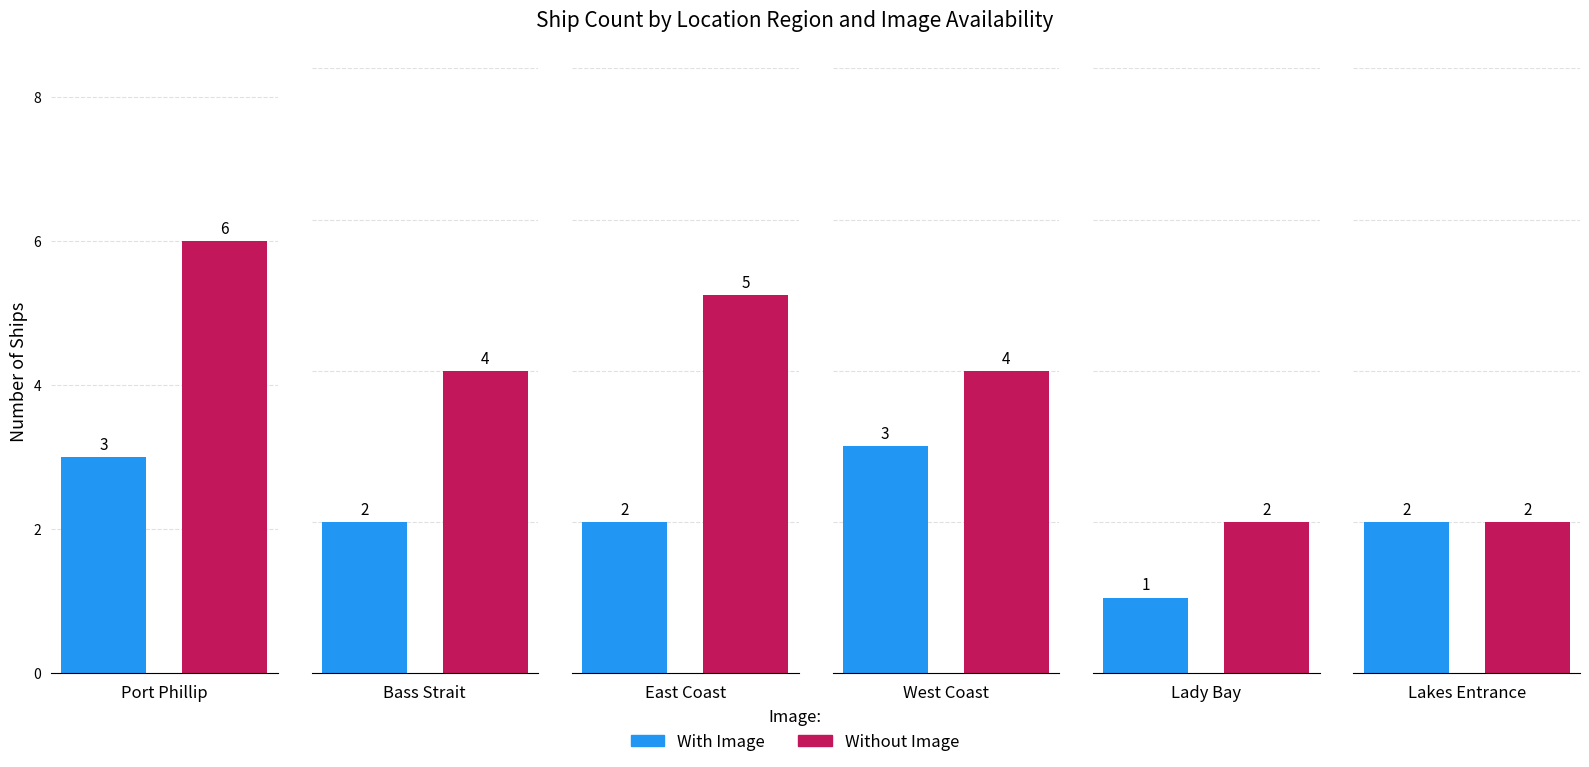

How many bars are there in total?

12